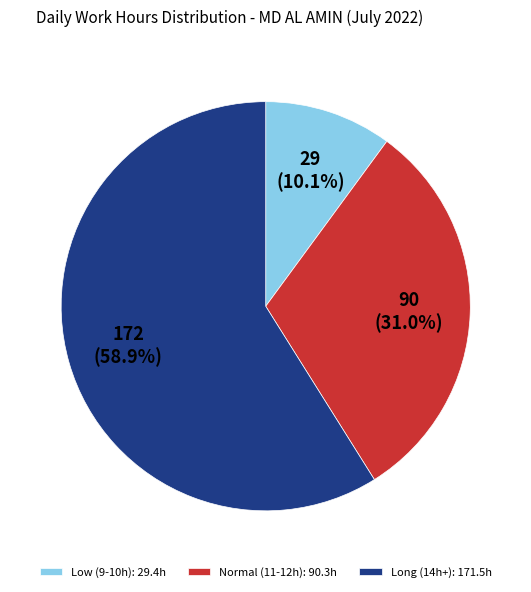

Which has a higher value, Long (14h+): 171.5h or Normal (11-12h): 90.3h?

Long (14h+): 171.5h